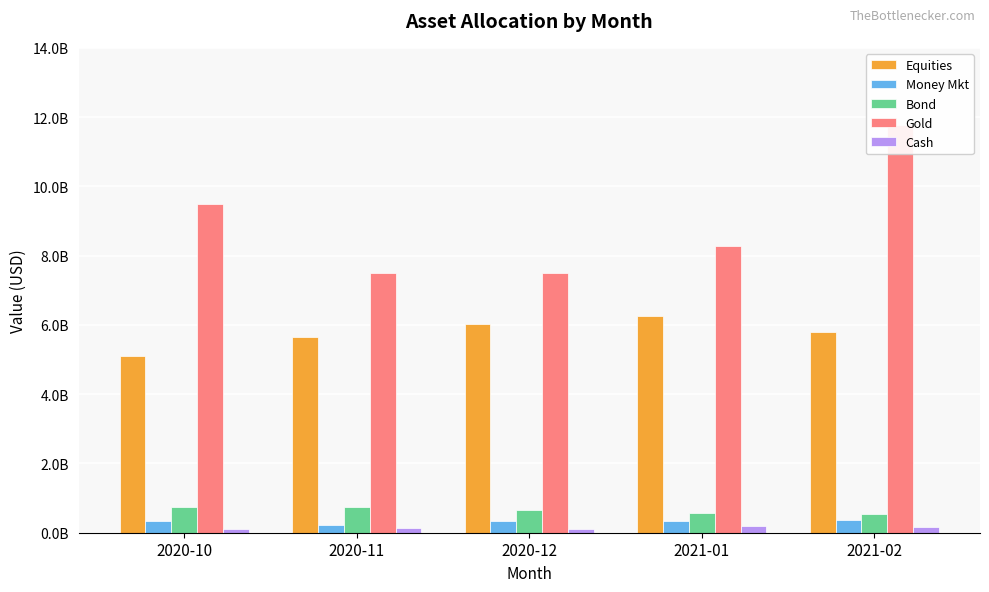

Reading right to left, what are all the values shown in this chart?

Equities: 2021-02=5808976392.6	2021-01=6261034928.8	2020-12=6038222203.2	2020-11=5645946017.7	2020-10=5094516142.0
Money Mkt: 2021-02=363085861.7	2021-01=328719643.8	2020-12=328434807.1	2020-11=225450504.9	2020-10=343013633.7
Bond: 2021-02=548778832.0	2021-01=576943023.2	2020-12=655620938.8	2020-11=753518055.2	2020-10=754956015.7
Gold: 2021-02=11768938706.6	2021-01=8268148642.0	2020-12=7507451398.4	2020-11=7507451398.4	2020-10=9489073502.6
Cash: 2021-02=163302409.2	2021-01=194194454.3	2020-12=97257264.4	2020-11=141335465.6	2020-10=94333366.4